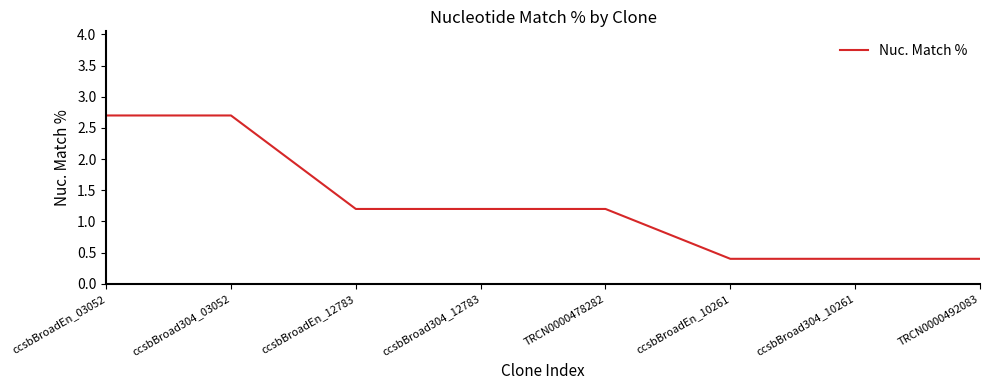

Reading left to right, list all the values displayed in this chart.

2.7	2.7	1.2	1.2	1.2	0.4	0.4	0.4